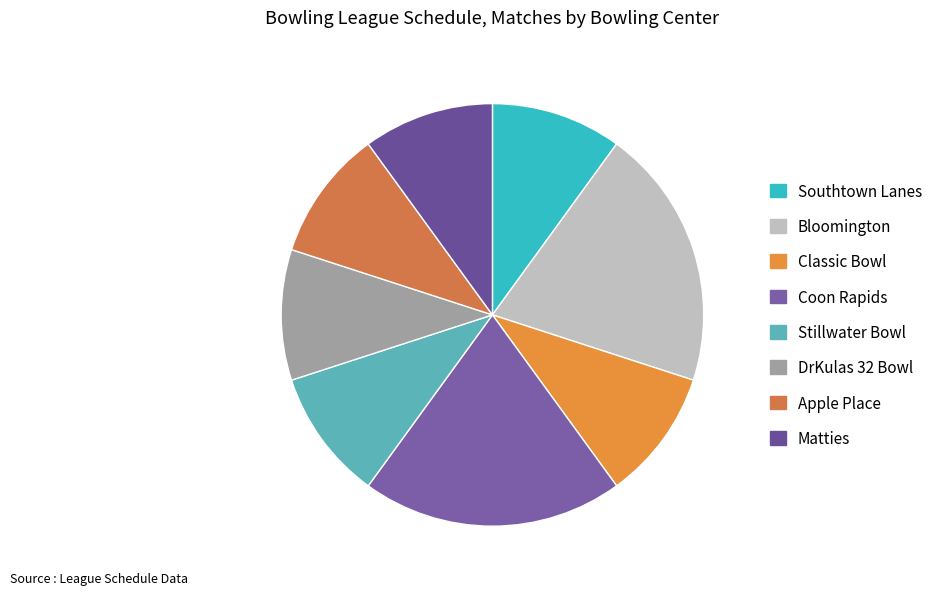

To the nearest percent, what is the combined percentage of Matties and Classic Bowl?

20%